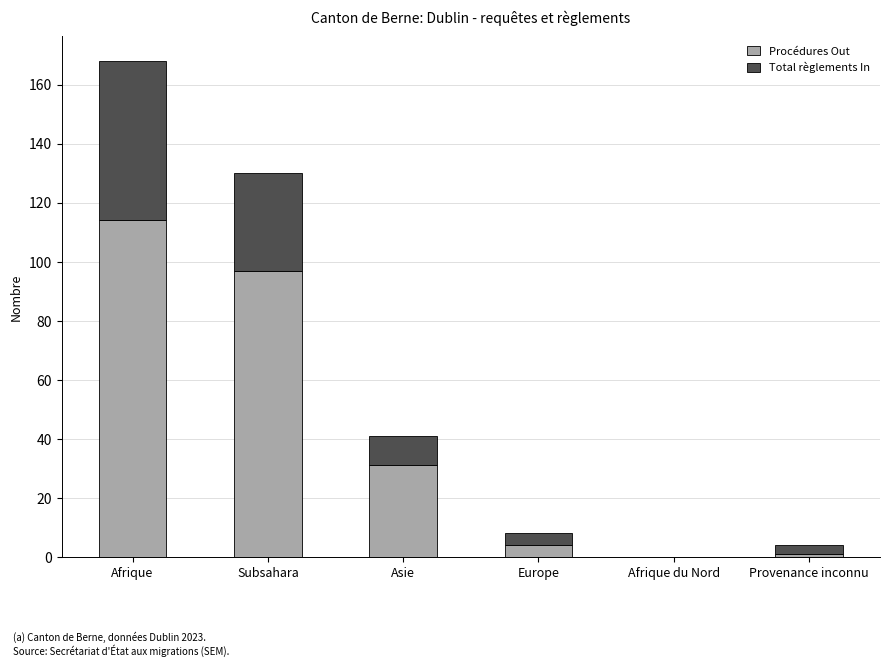

At which label does Procédures Out reach its peak?

Afrique